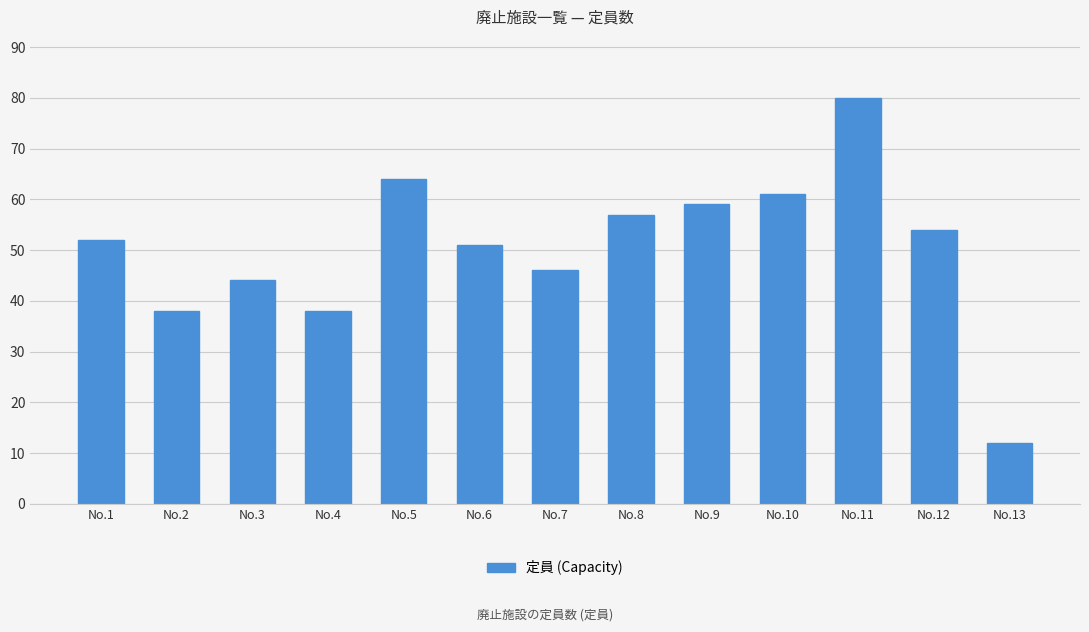

Approximately how many times larger is the value at No.5 compared to No.13?

5.3